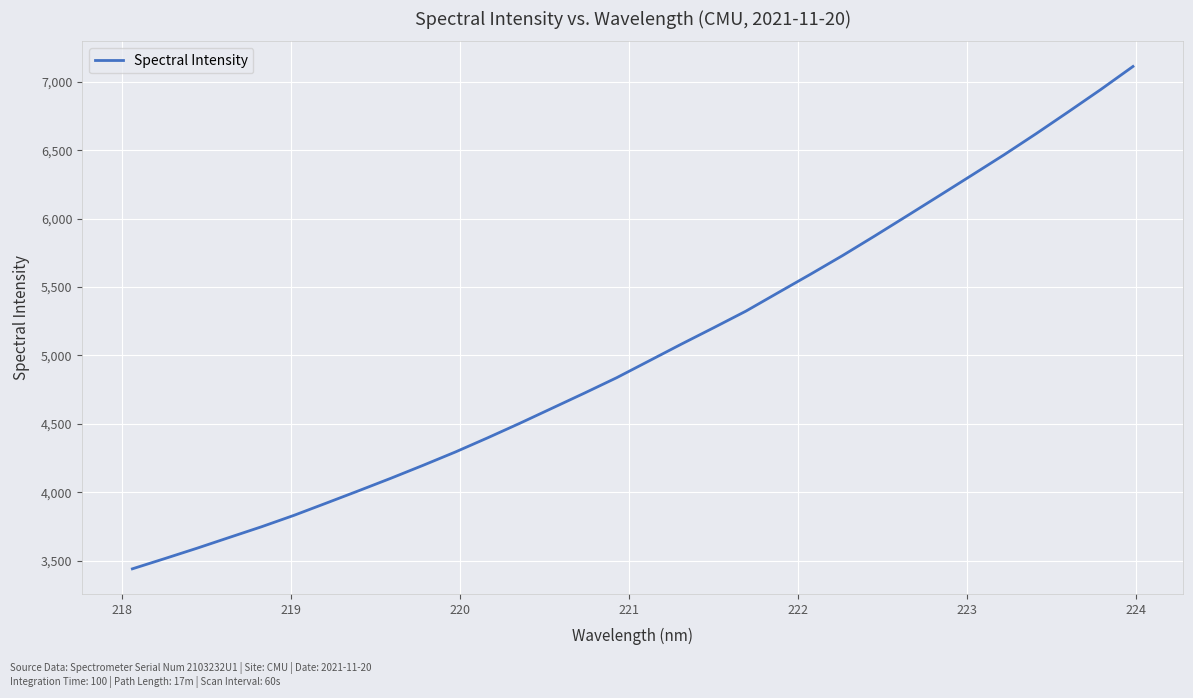

What is the difference between the maximum and minimum values?

3673.1